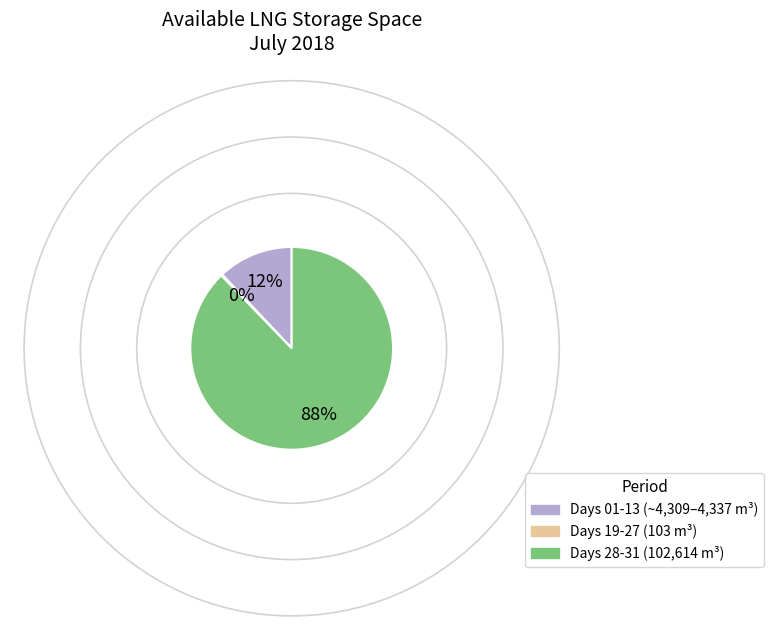

To the nearest percent, what is the difference between the largest and smallest slice percentages?

88%